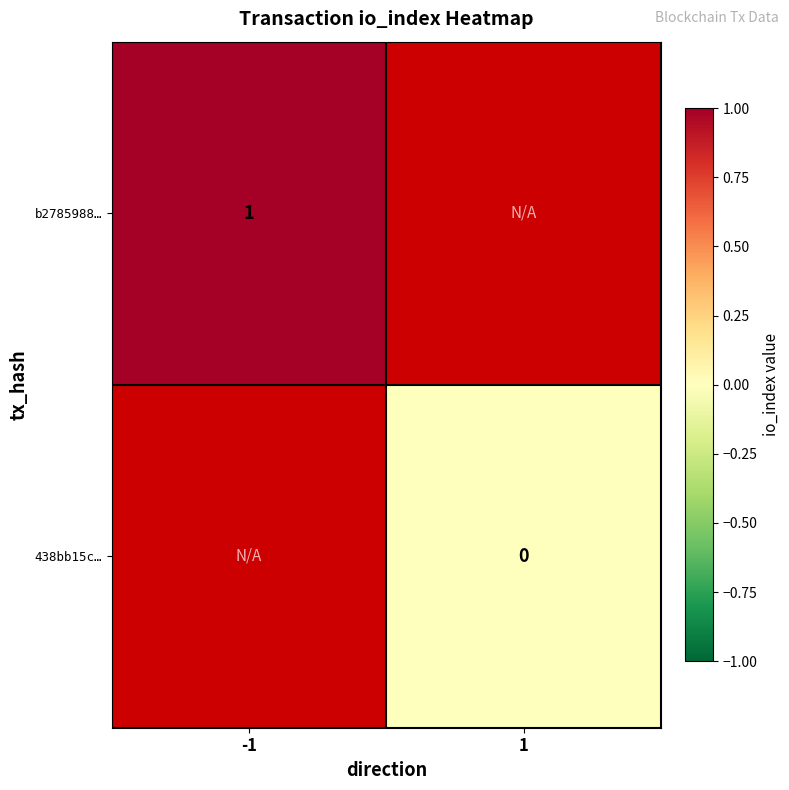

What is the greatest value displayed?

1.0